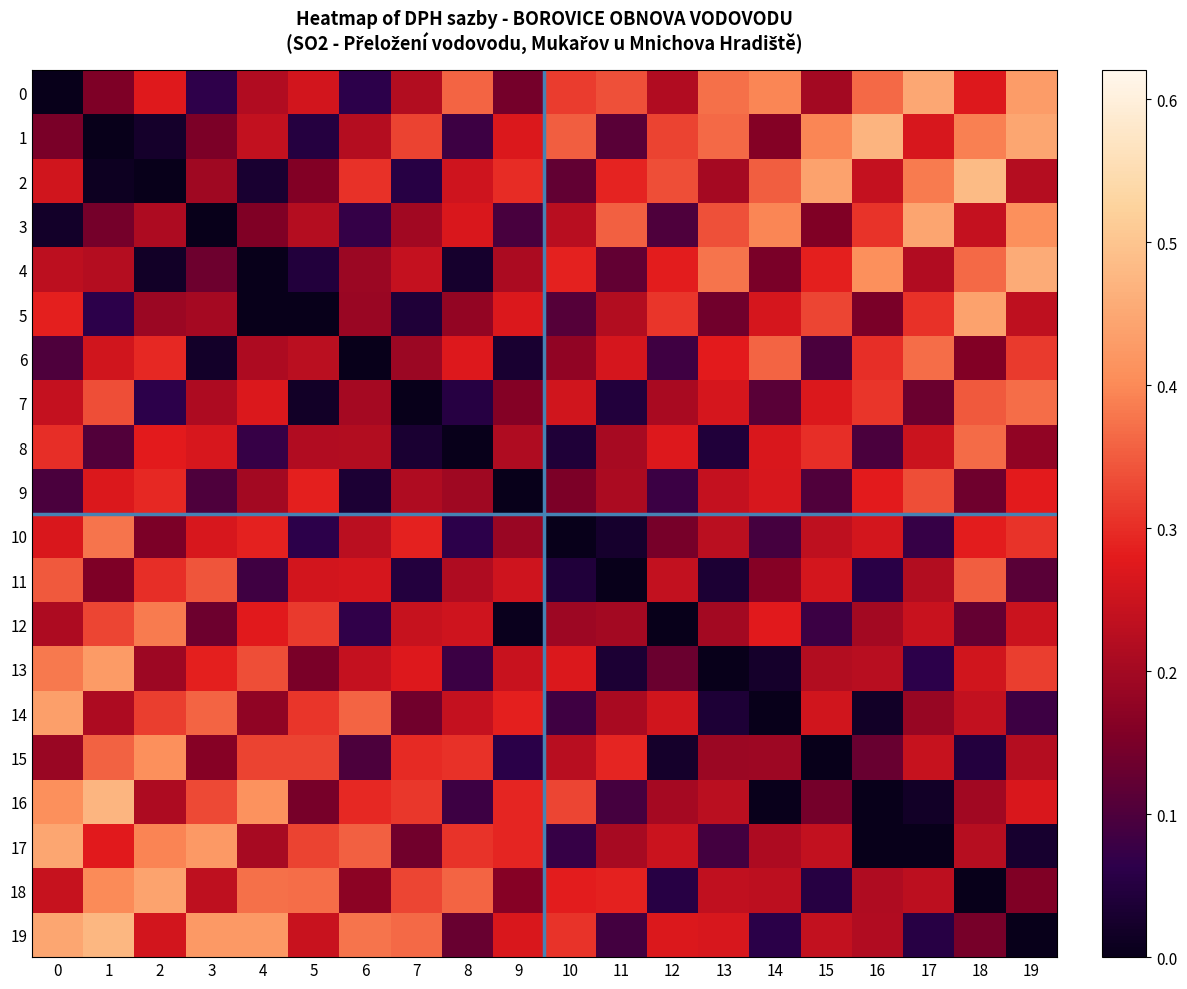

At which category is the sum across all series the highest?

19